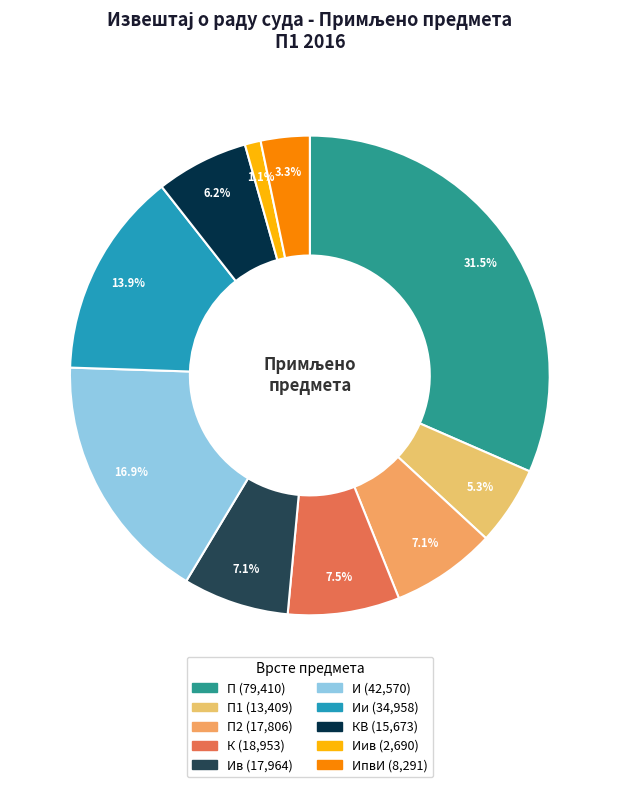

How many slices are in this pie chart?

10